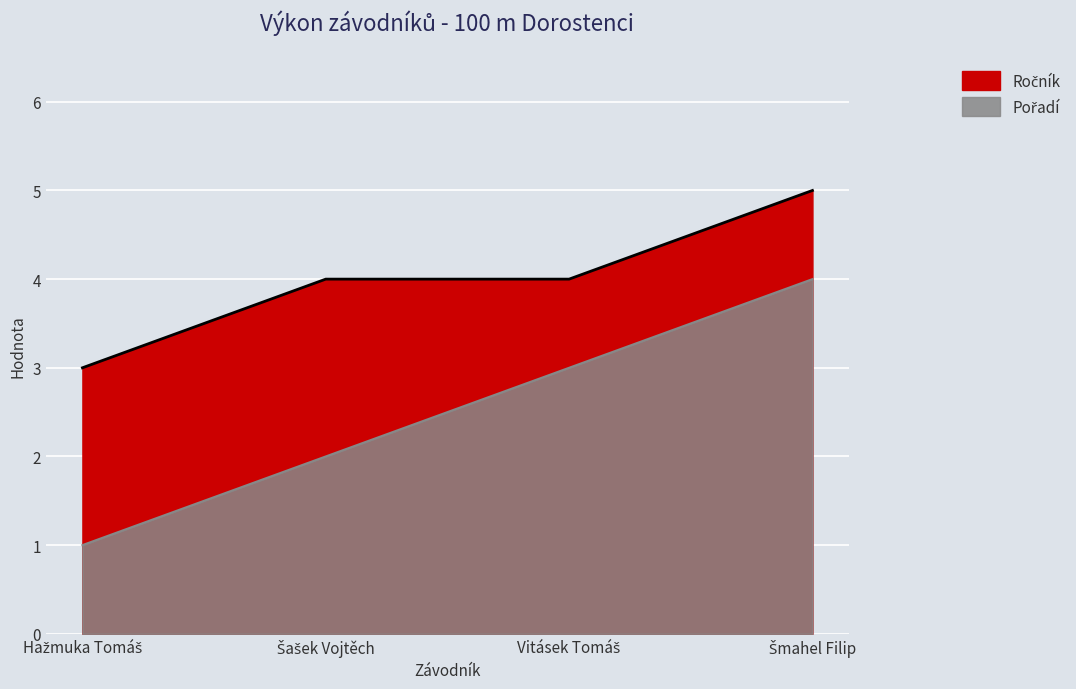

What is the maximum value shown in the chart?

4